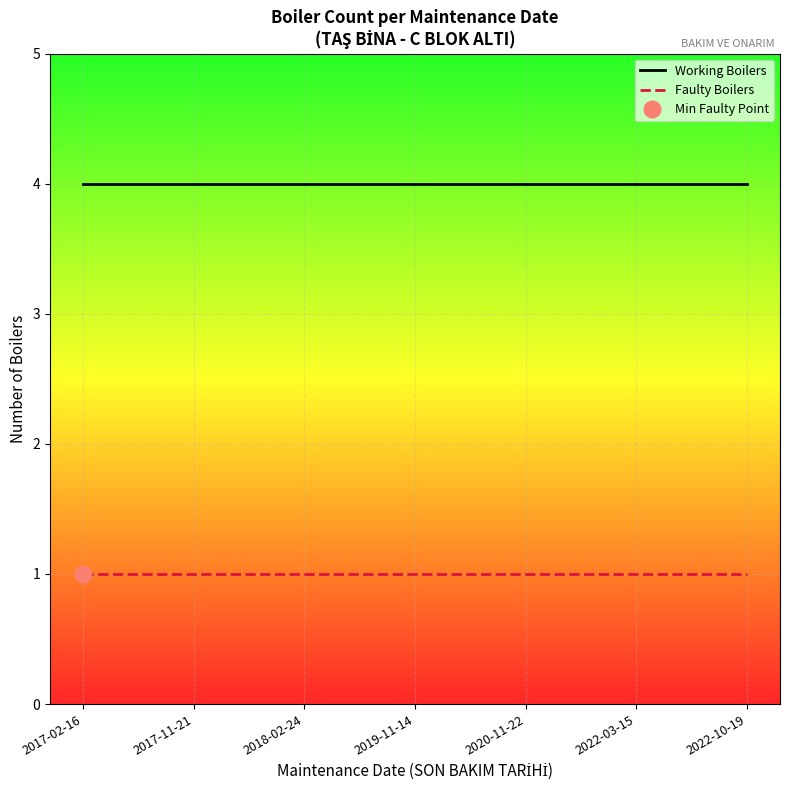

True or false: Faulty Boilers has more than 1 interior local peaks.

False